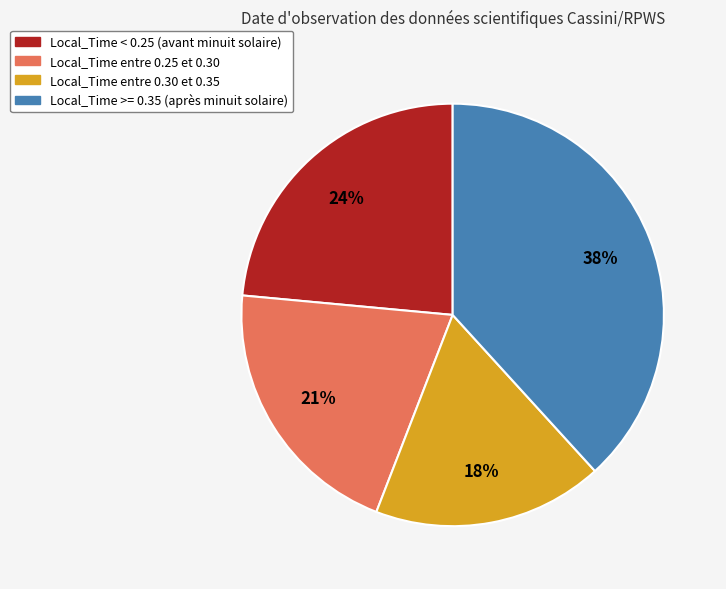

Combined, do Local_Time entre 0.30 et 0.35 and Local_Time entre 0.25 et 0.30 account for over 50%?

No